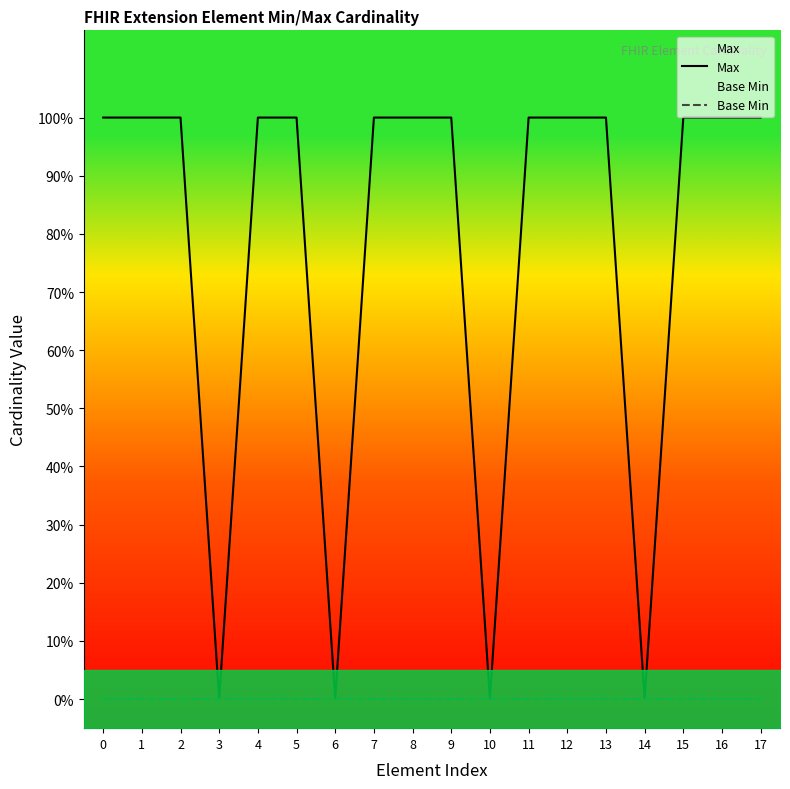

True or false: Max has a value of 1 at 13.

True